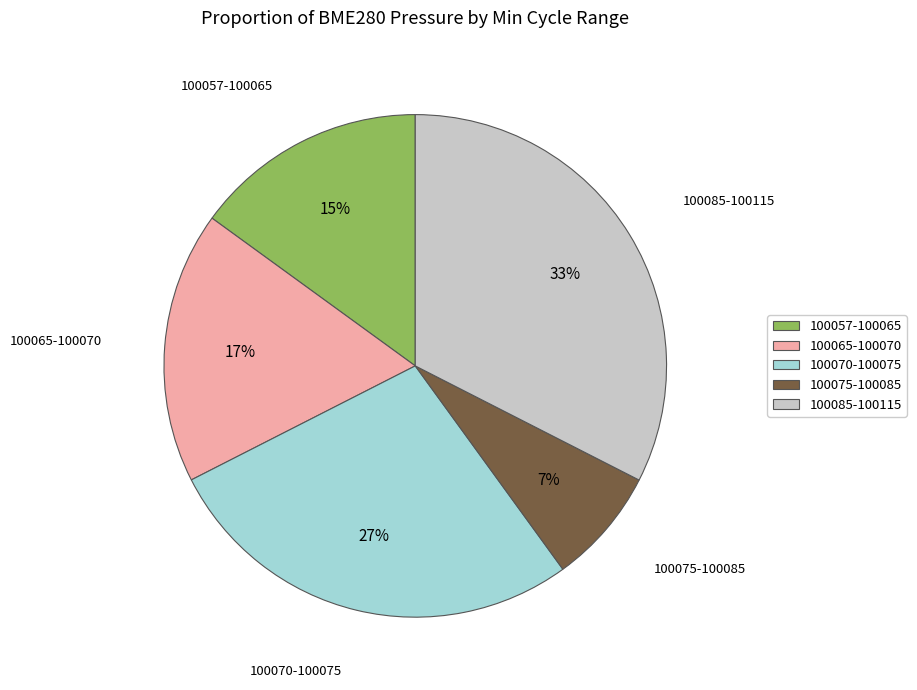

How many segments does this pie chart have?

5